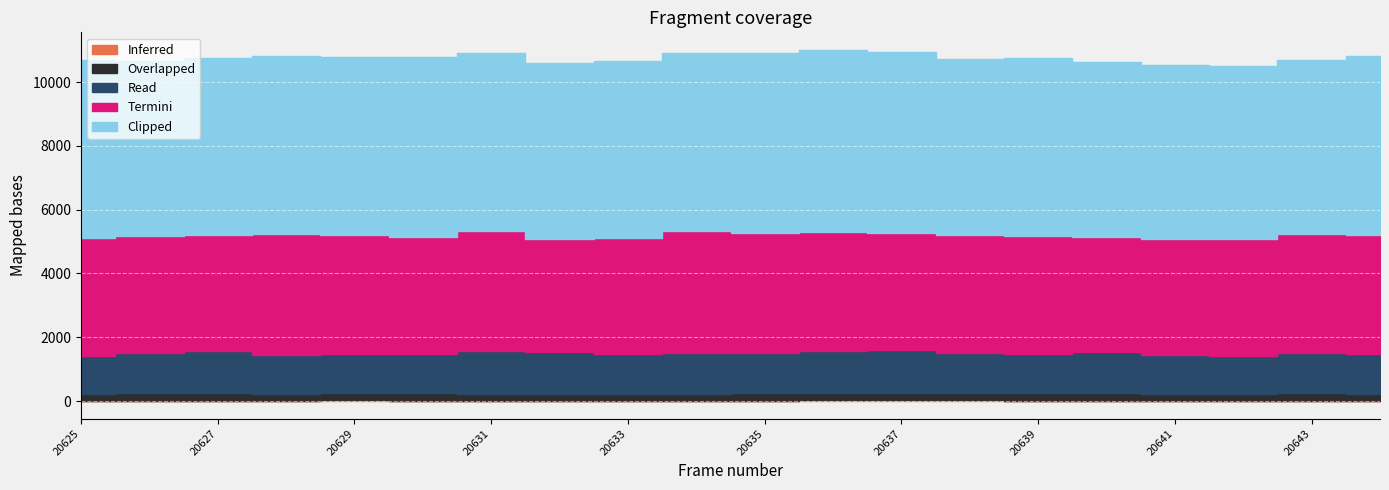

What is the difference between the Overlapped values at 20630 and 20639?

11